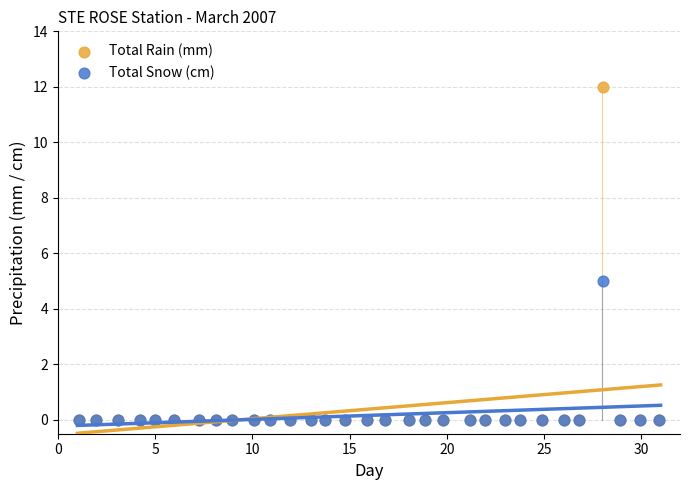

Across all series, what Y value is closest to 6?

5